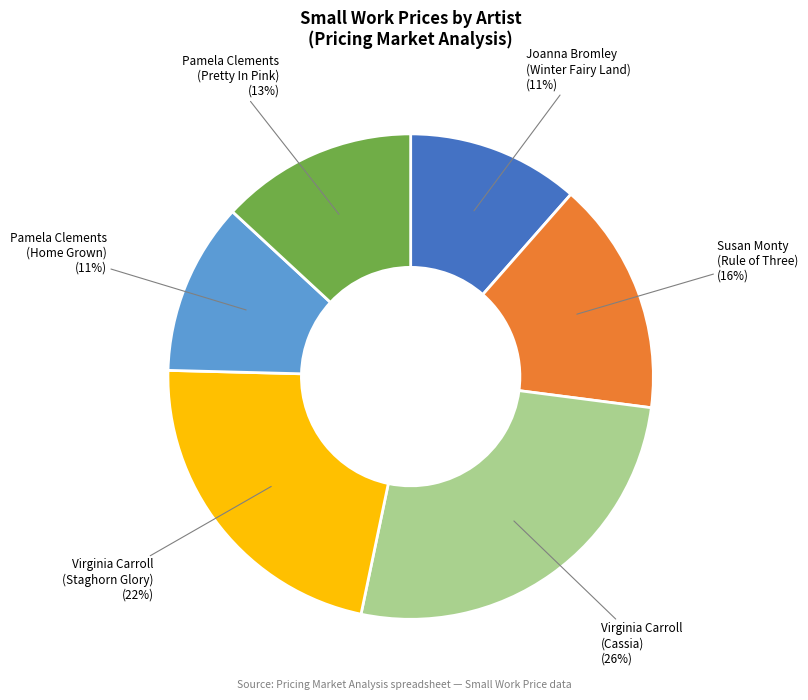

Is there a majority slice in this chart?

No